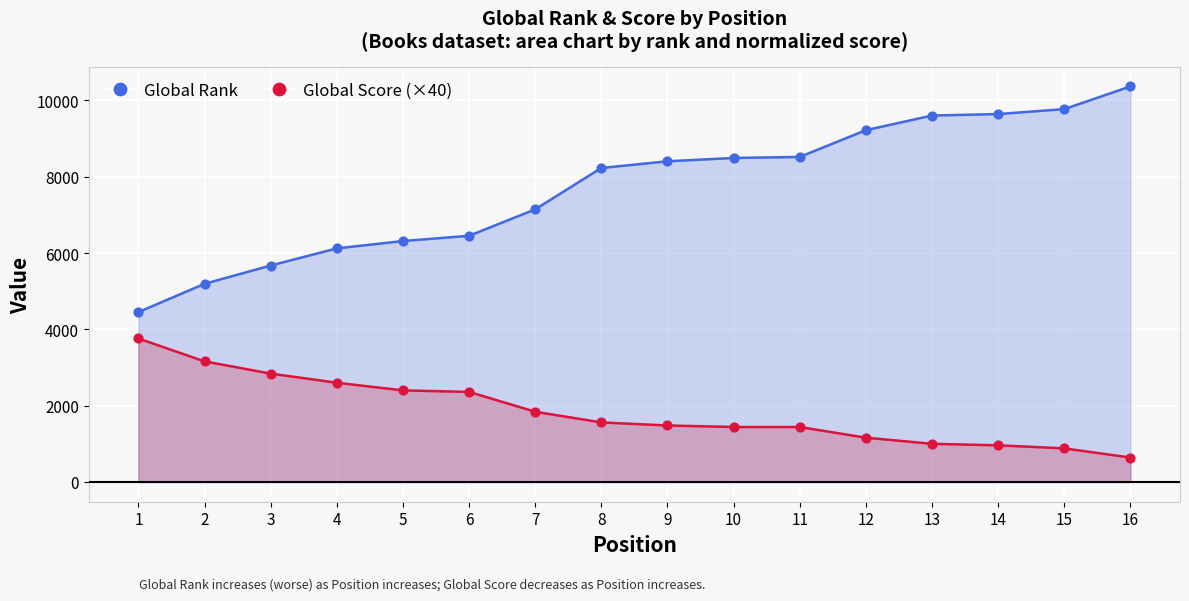

At which category is the sum across all series the highest?

16